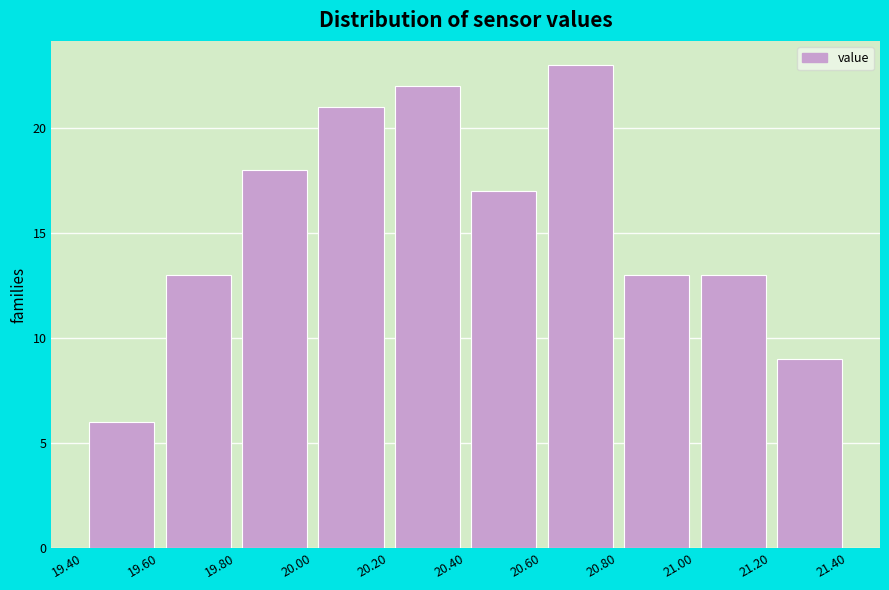

Reading left to right, list every bar in this chart as the range it spans on the x-axis followed by its height. The values are not printed on the chart, so give them approximately, as read against the axis.

19.40 to 19.60: 6
19.60 to 19.80: 13
19.80 to 20.00: 18
20.00 to 20.20: 21
20.20 to 20.40: 22
20.40 to 20.60: 17
20.60 to 20.80: 23
20.80 to 21.00: 13
21.00 to 21.20: 13
21.20 to 21.40: 9